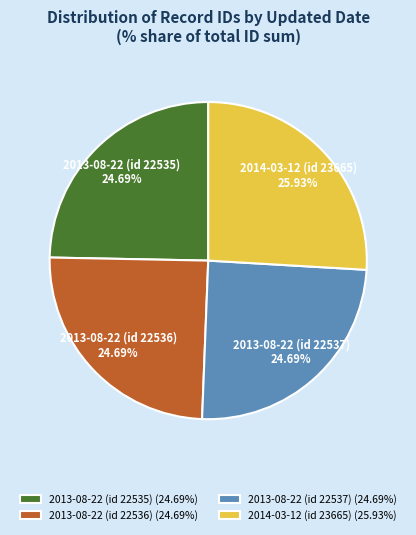

True or false: 2013-08-22 (id 22535) accounts for 25% of the total.

True